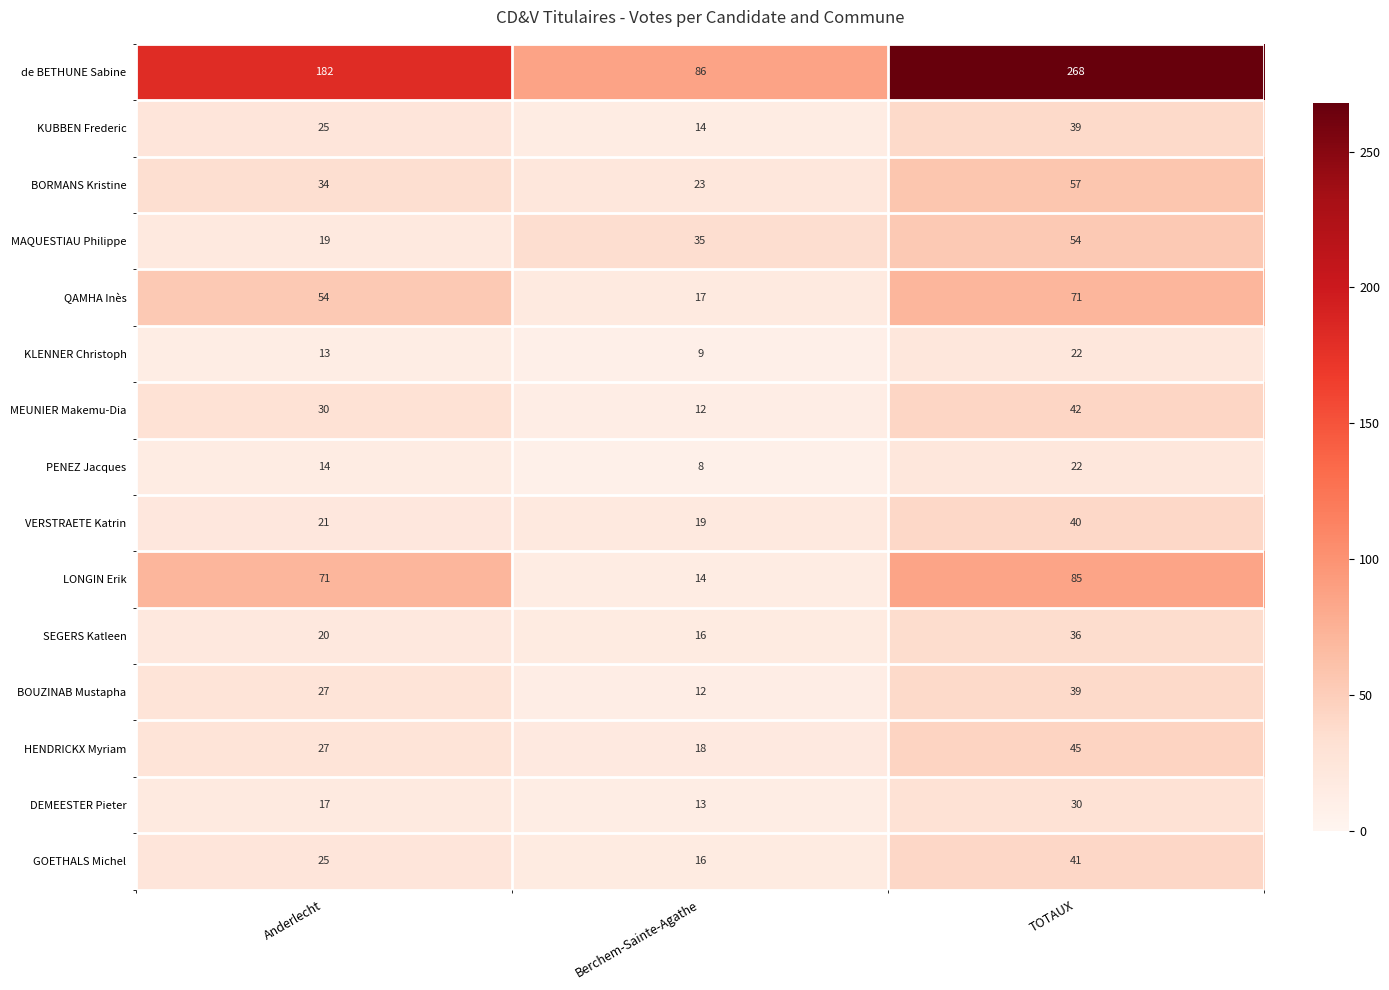

Count the number of data series in this chart.

15